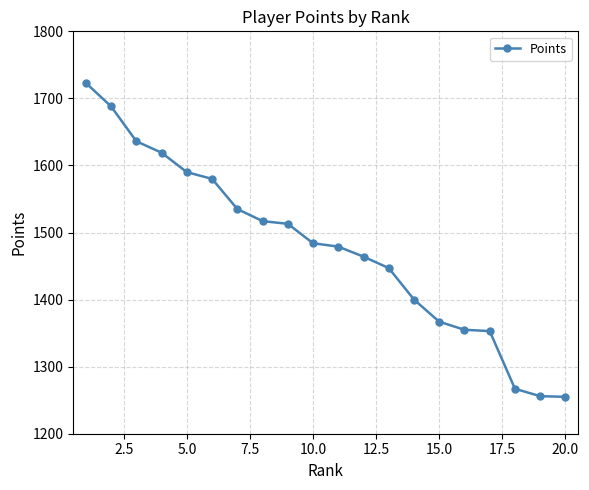

What is the value of the 7th point from the left?

1535